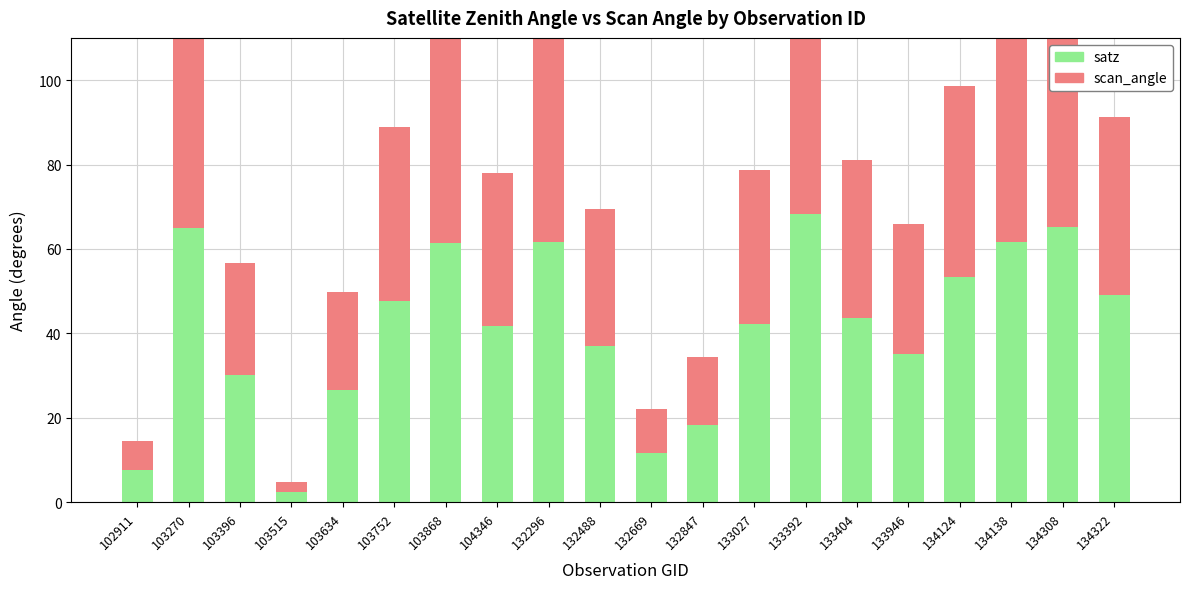

Read the scan_angle value at 132669.

10.4